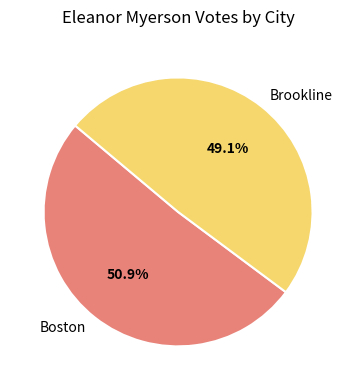

Count the number of slices in the pie.

2